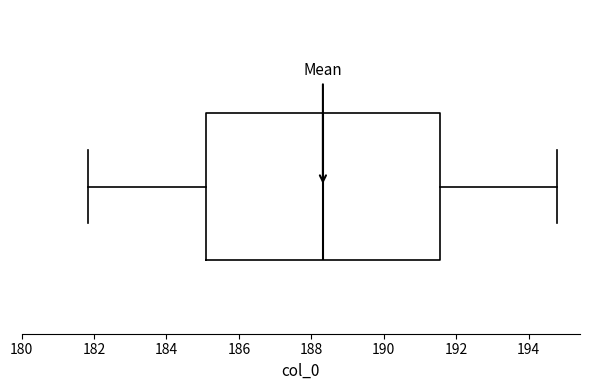

Read this box plot against the x-axis: the position of the median line, the range covered by the box, and the ends of both whiskers. The values are not printed on the chart, so give them approximately, as read against the axis.

median 188.4, box 185.0 to 191.6, whiskers 181.8 to 194.8